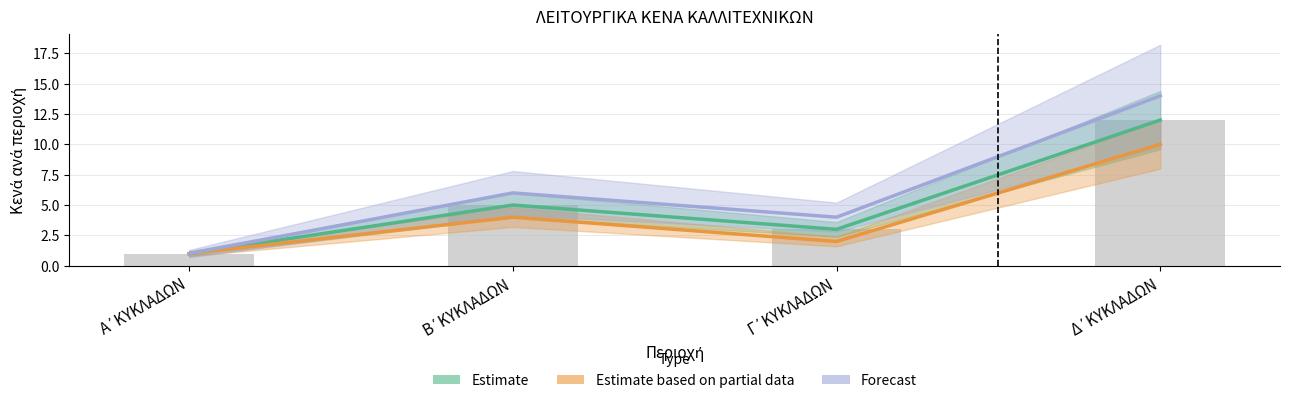

The value of Forecast at Δ΄ΚΥΚΛΑΔΩΝ is 14. True or false?

True